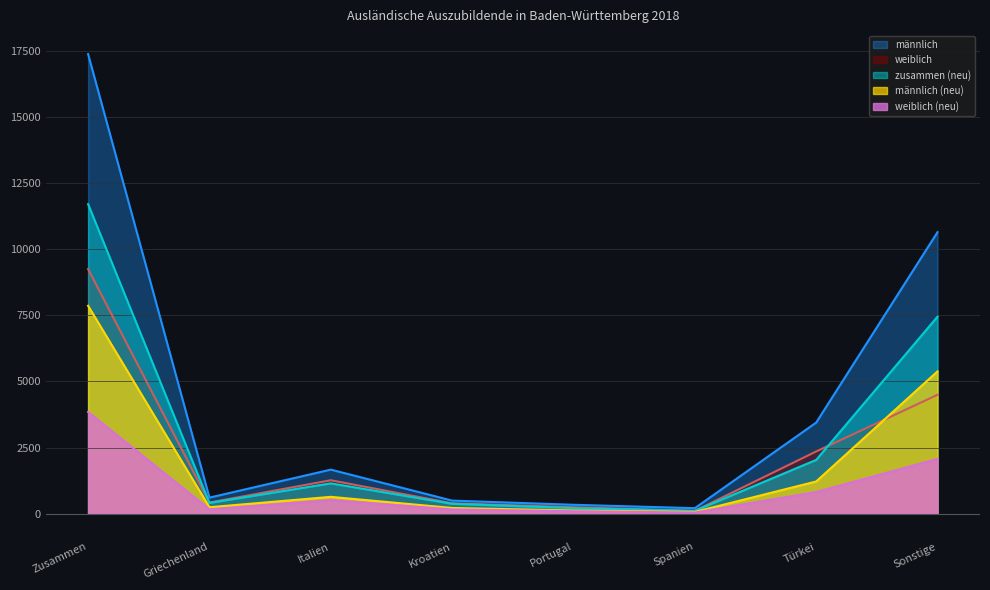

True or false: zusammen (neu) and männlich cross at least once.

False